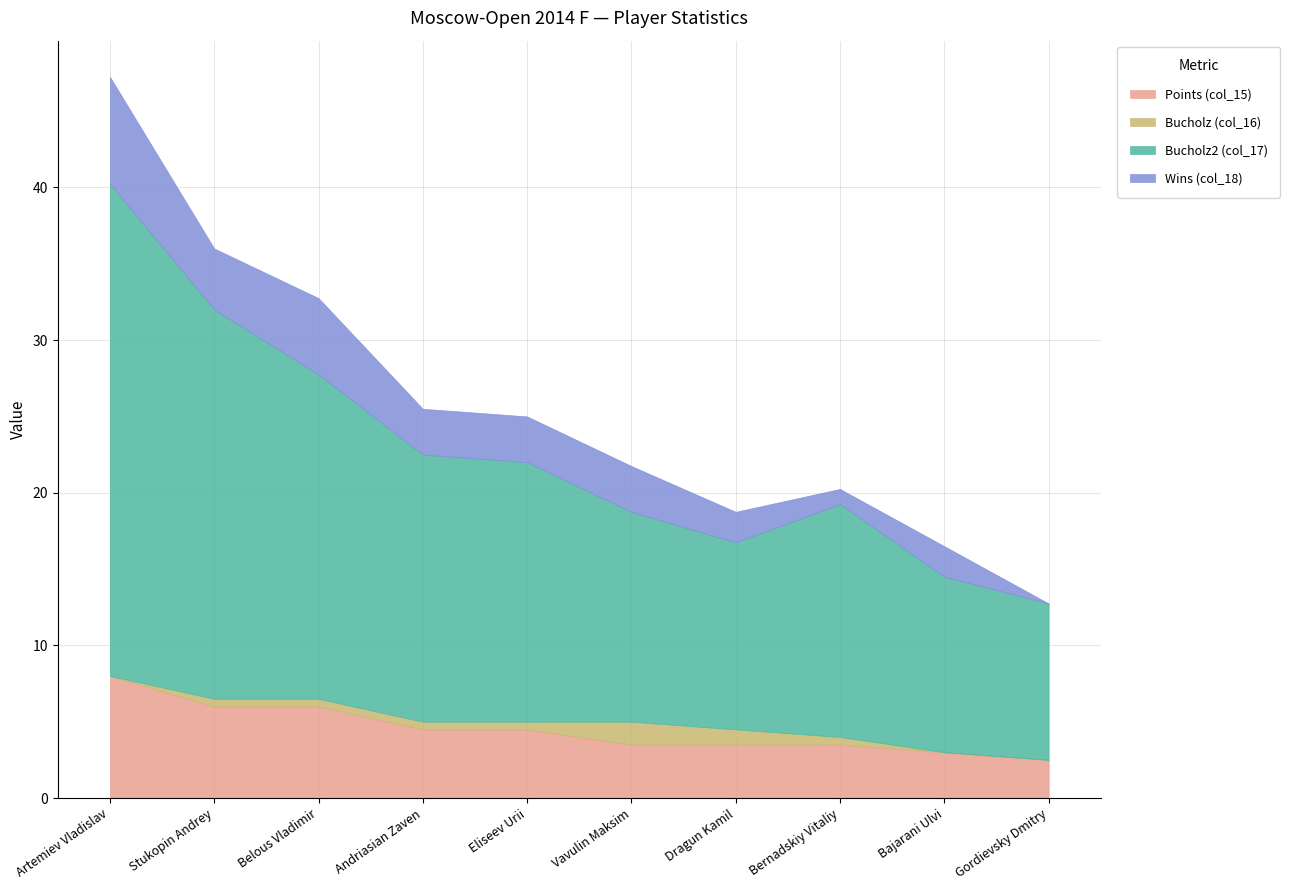

Where is the first local maximum for Bucholz (col_16)?

Vavulin Maksim